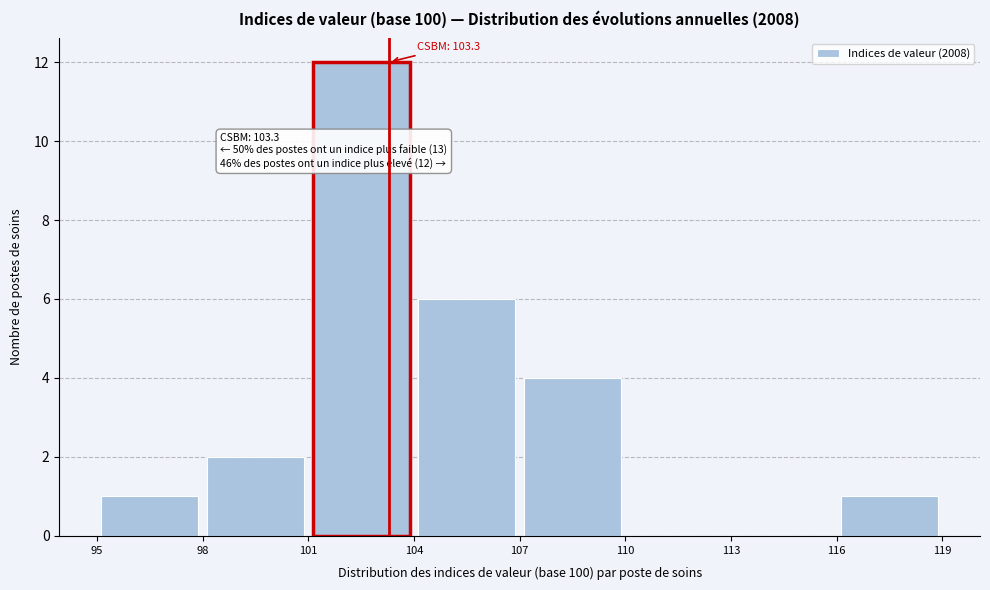

Over which range of the x-axis is the bar tallest?

101 to 104